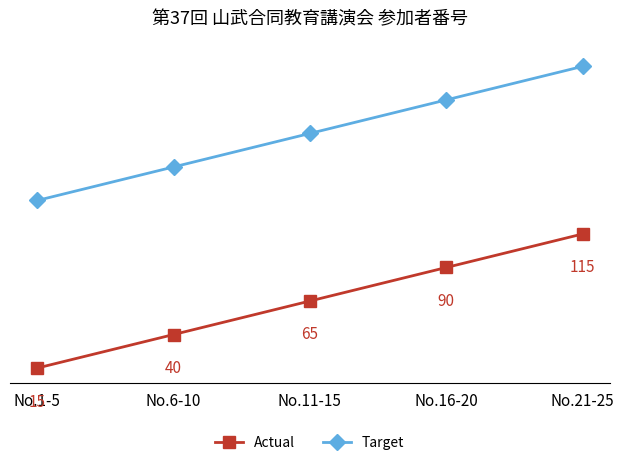

What is the label of the 5th point from the right?

No.1-5